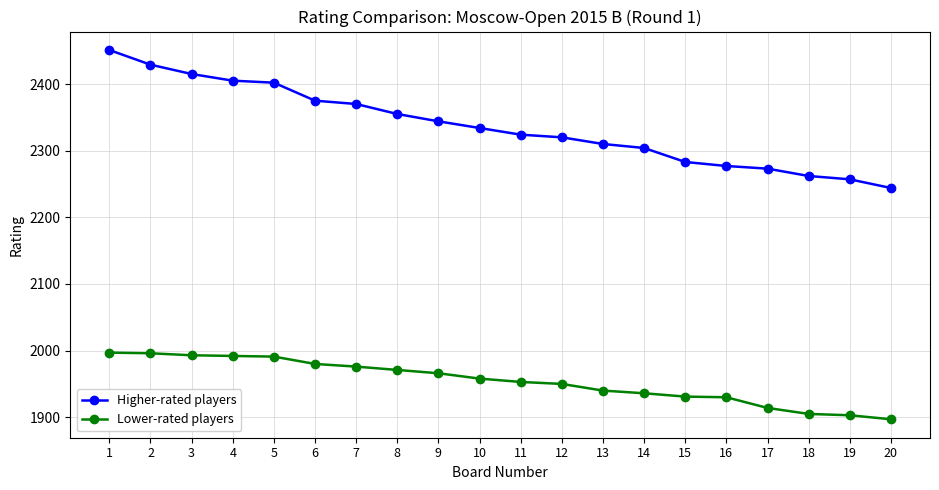

What is the difference between the maximum and minimum values in the Lower-rated players series?

100